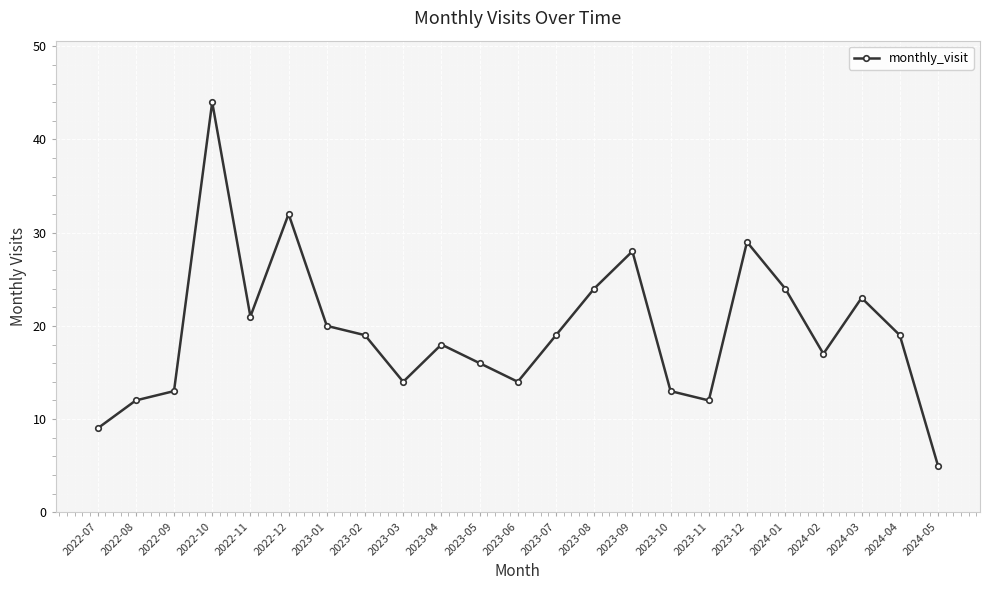

Reading left to right, transcribe all the data shown in this chart.

2022-07=9	2022-08=12	2022-09=13	2022-10=44	2022-11=21	2022-12=32	2023-01=20	2023-02=19	2023-03=14	2023-04=18	2023-05=16	2023-06=14	2023-07=19	2023-08=24	2023-09=28	2023-10=13	2023-11=12	2023-12=29	2024-01=24	2024-02=17	2024-03=23	2024-04=19	2024-05=5